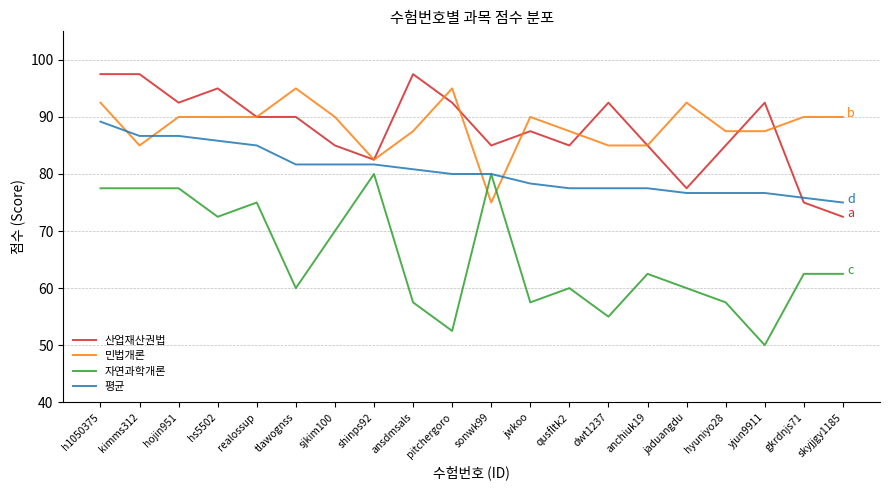

Reading left to right, extract all data points from this chart.

산업재산권법: 97.5	97.5	92.5	95.0	90.0	90.0	85.0	82.5	97.5	92.5	85.0	87.5	85.0	92.5	85.0	77.5	85.0	92.5	75.0	72.5
민법개론: 92.5	85.0	90.0	90.0	90.0	95.0	90.0	82.5	87.5	95.0	75.0	90.0	87.5	85.0	85.0	92.5	87.5	87.5	90.0	90.0
자연과학개론: 77.5	77.5	77.5	72.5	75.0	60.0	70.0	80.0	57.5	52.5	80.0	57.5	60.0	55.0	62.5	60.0	57.5	50.0	62.5	62.5
평균: 89.2	86.7	86.7	85.8	85.0	81.7	81.7	81.7	80.8	80.0	80.0	78.3	77.5	77.5	77.5	76.7	76.7	76.7	75.8	75.0